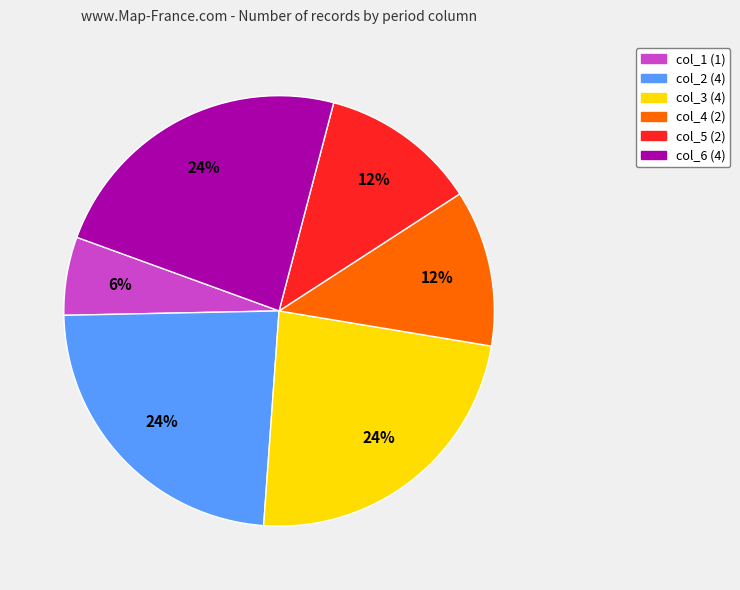

To the nearest percent, what is the difference between the largest and smallest slice percentages?

18%